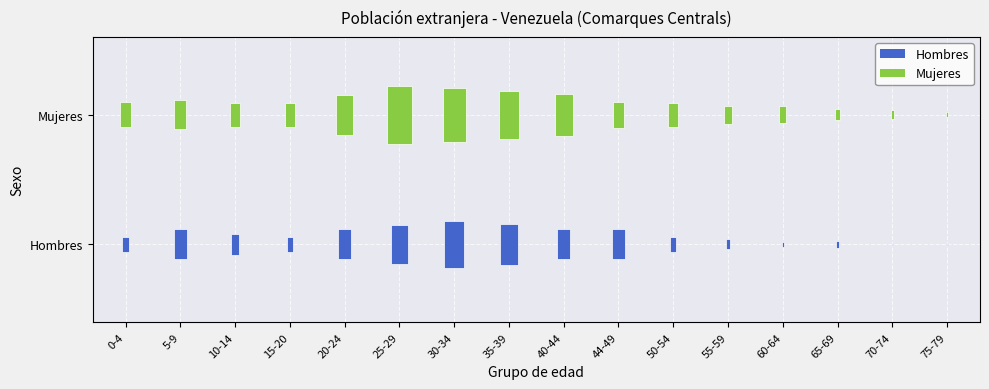

Reading left to right, what are all the values shown in this chart?

Hombres: 21	42	29	21	42	56	66	57	42	42	20	14	8	10	5	4
Mujeres: 35	41	34	34	56	82	76	67	59	36	34	25	24	15	12	7